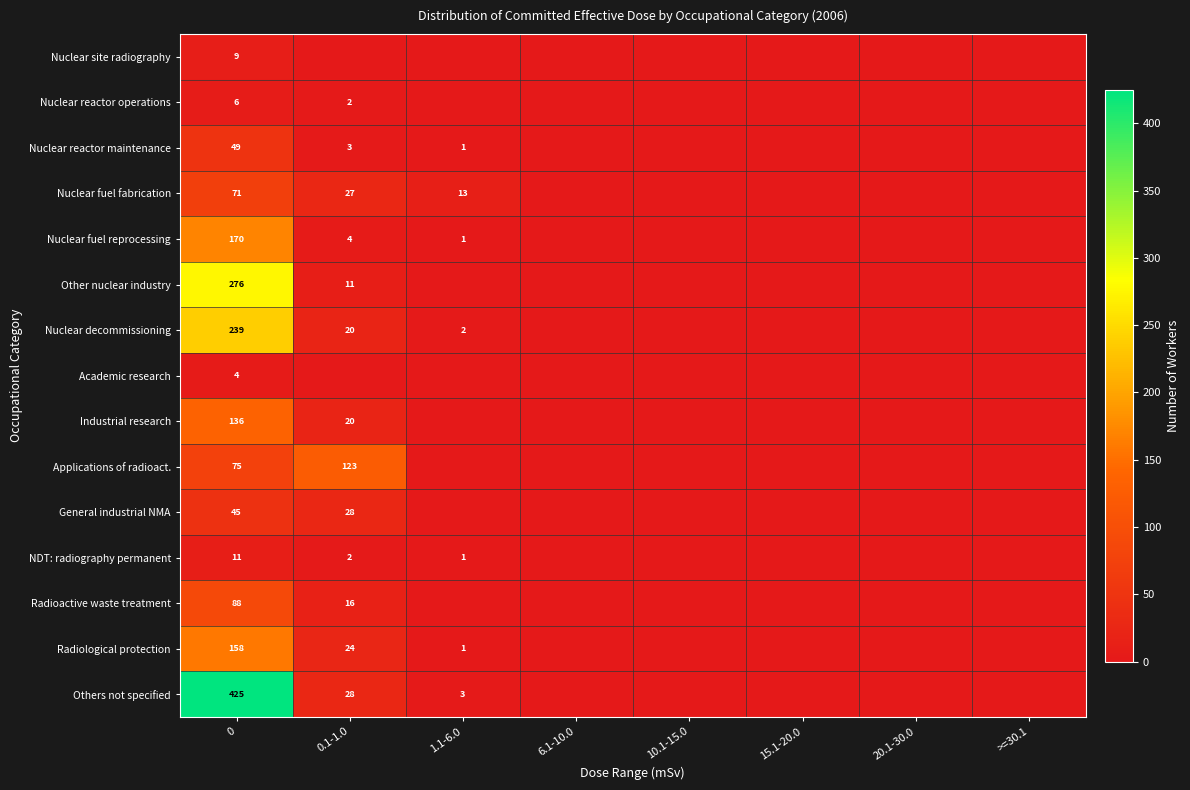

Count the number of categories in the chart.

8